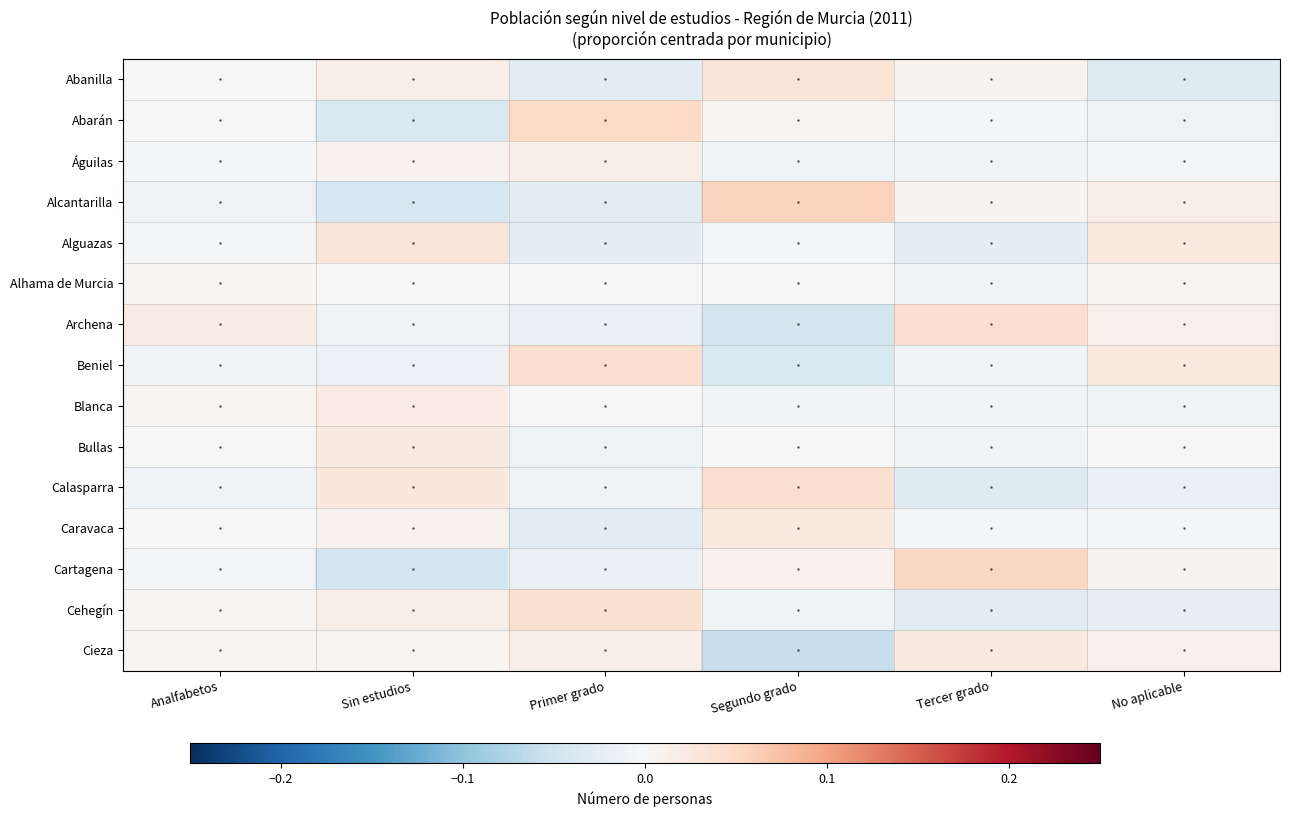

Which has a higher value, Tercer grado or Sin estudios?

Sin estudios